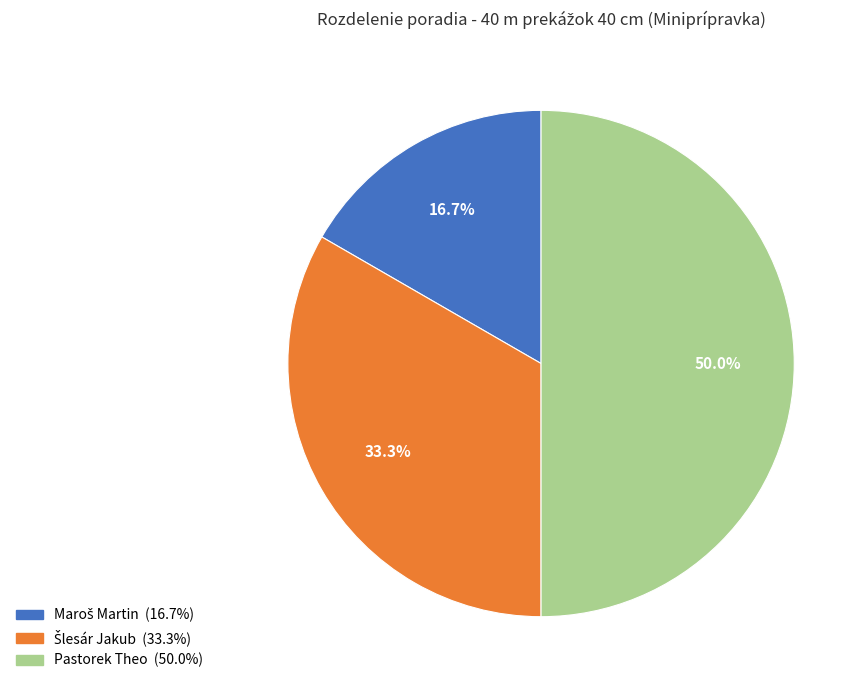

What portion of the pie excludes Pastorek Theo?

50.0%